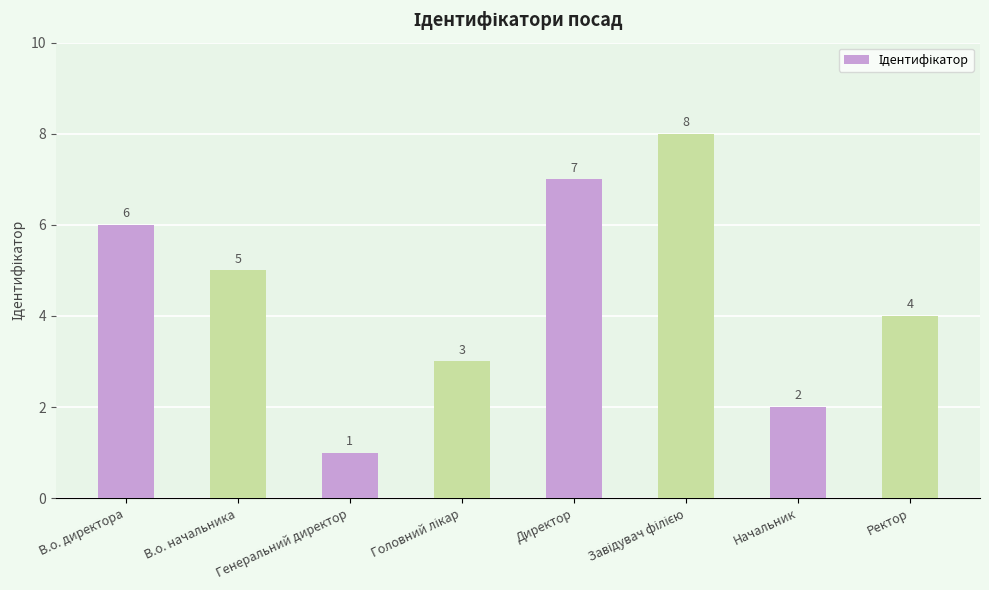

True or false: the data shows 7 at В.о. начальника.

False